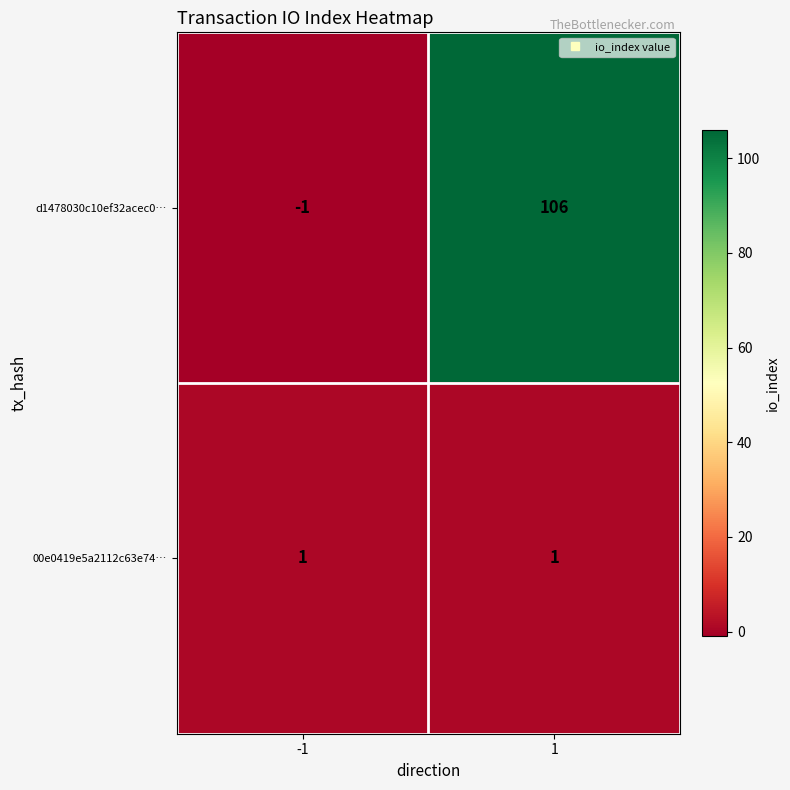

Which series has the widest spread of values?

d1478030c10ef32acec0…